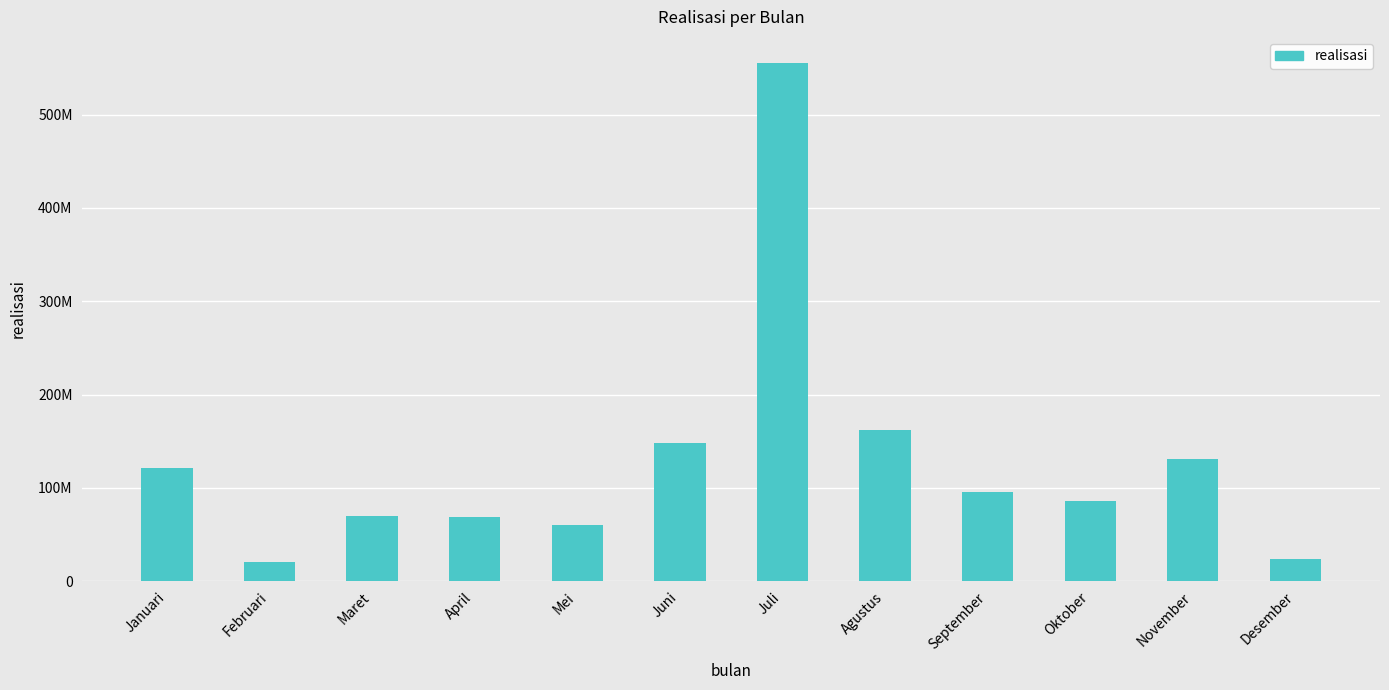

Rank the categories by value from lowest to highest.

Februari, Desember, Mei, April, Maret, Oktober, September, Januari, November, Juni, Agustus, Juli